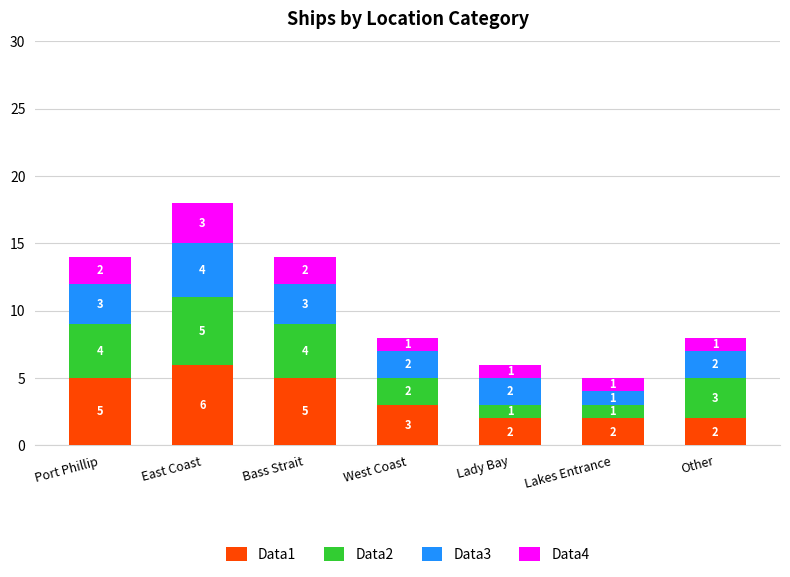

What is the maximum value for Data1?

6